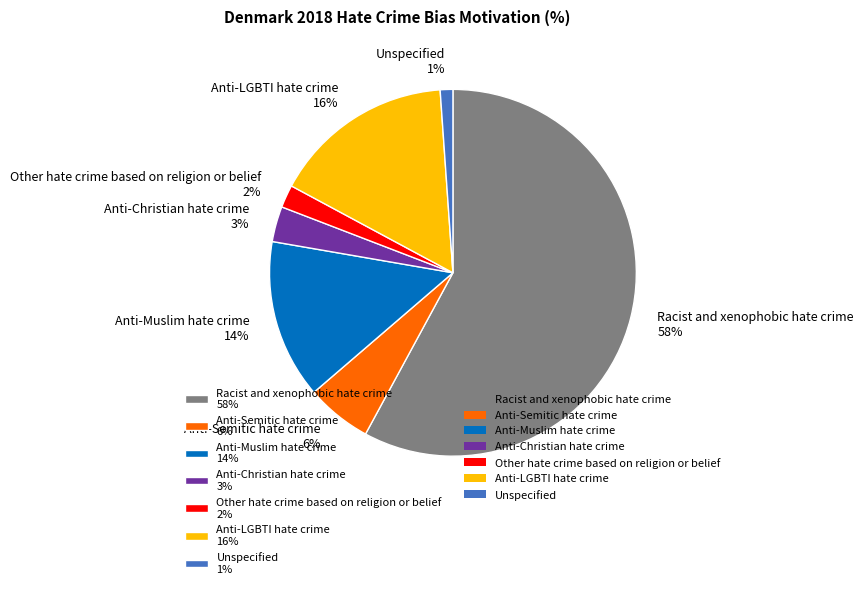

Which category has the smallest portion of the pie?

Unspecified